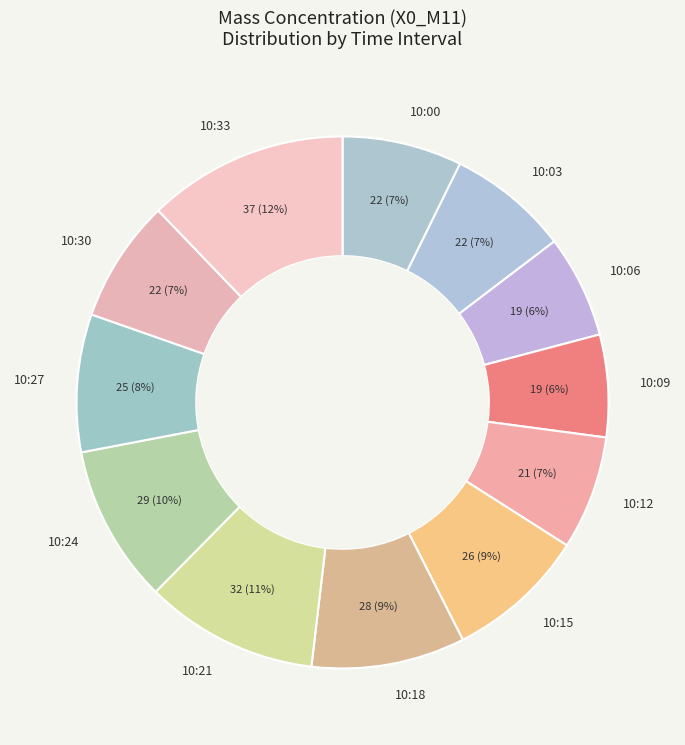

The 10:06 slice represents 1% of the pie. True or false?

False